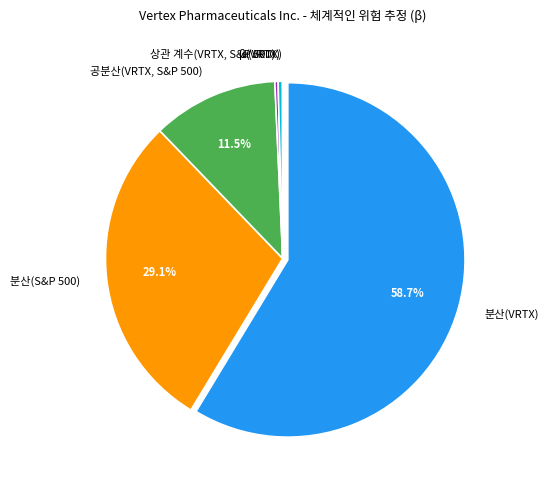

True or false: 분산(VRTX) accounts for 64% of the total.

False